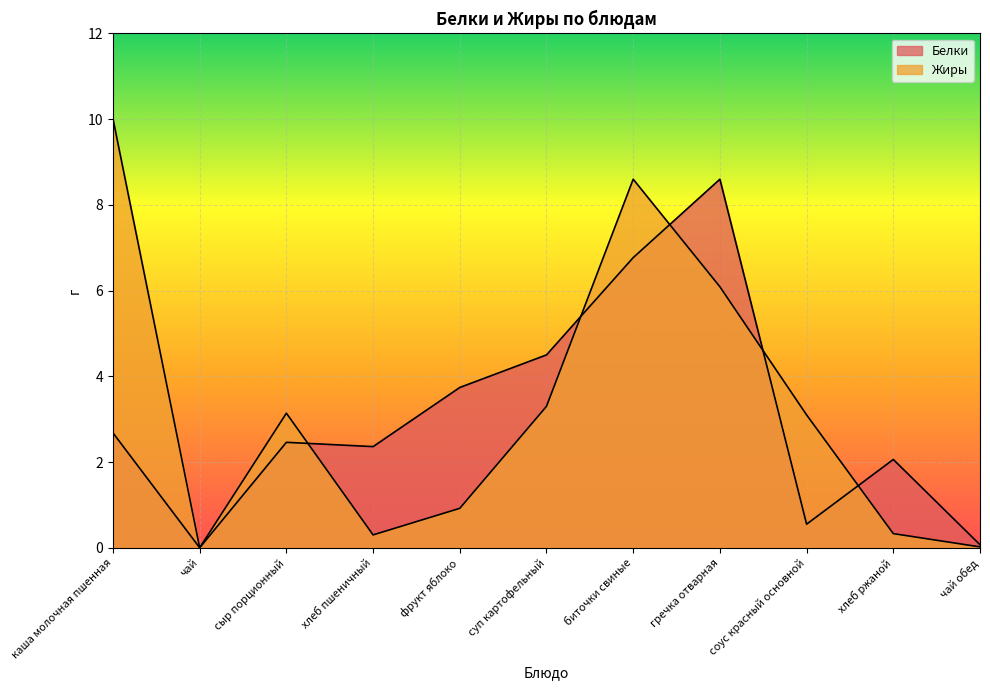

At how many categories does at least one series exceed 2?

9